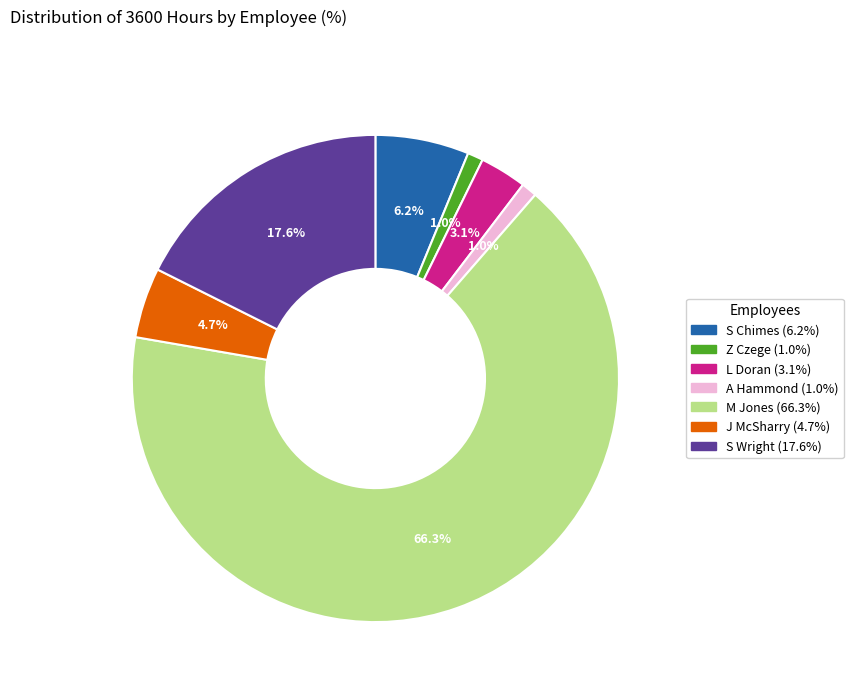

Is it true that A Hammond is 12% of the pie?

False